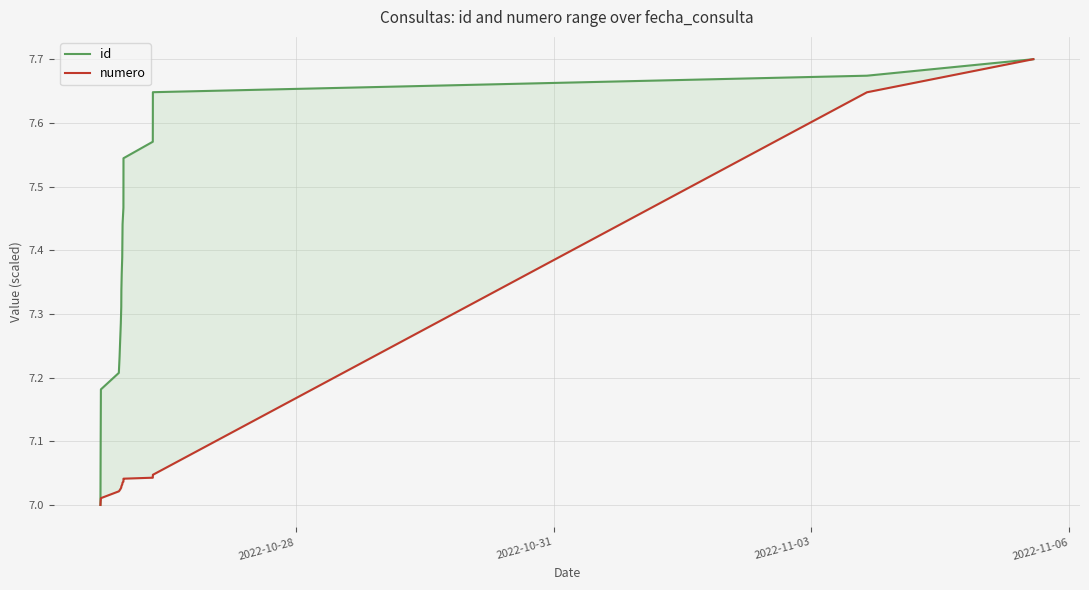

How many data points in numero are above 7?

27